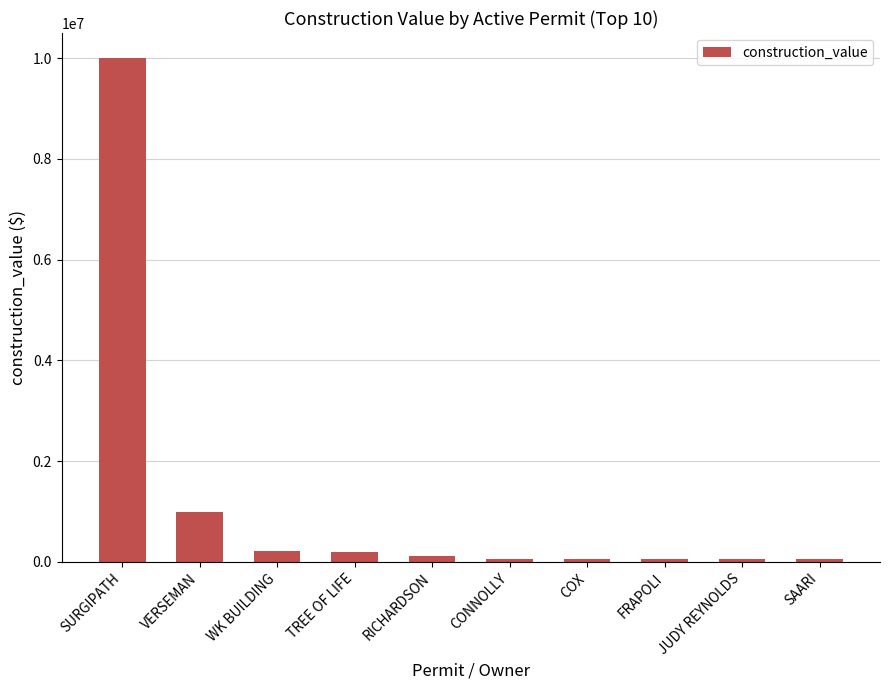

What value does the data have at JUDY REYNOLDS?

57201